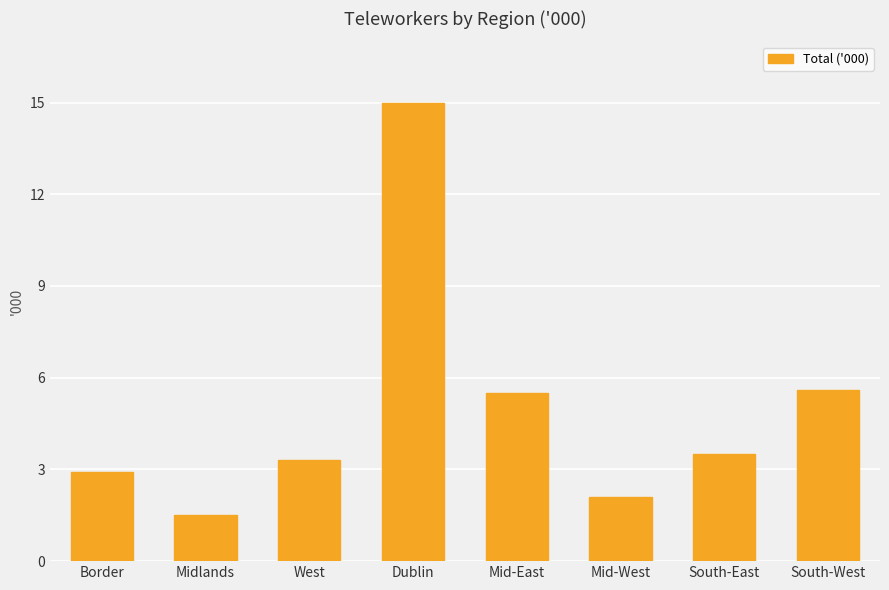

What position from the left is Mid-West?

6